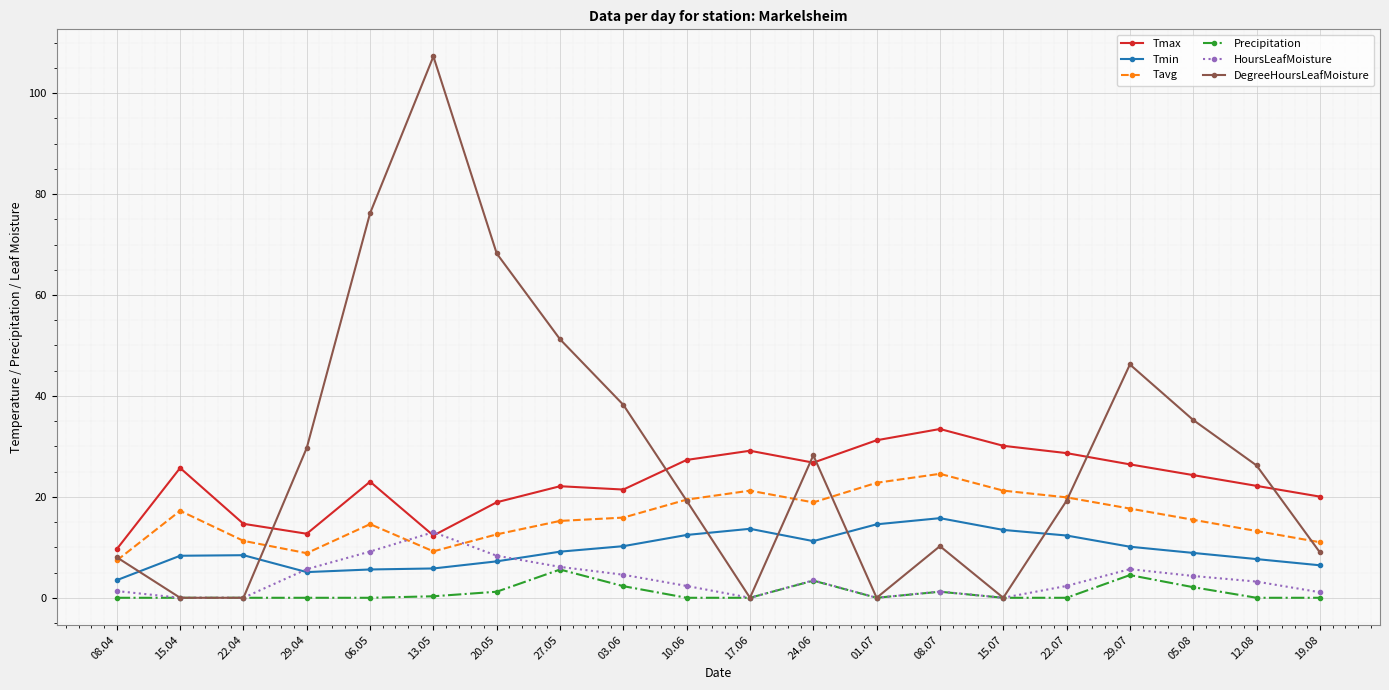

Which category has the highest value across all series?

13.05